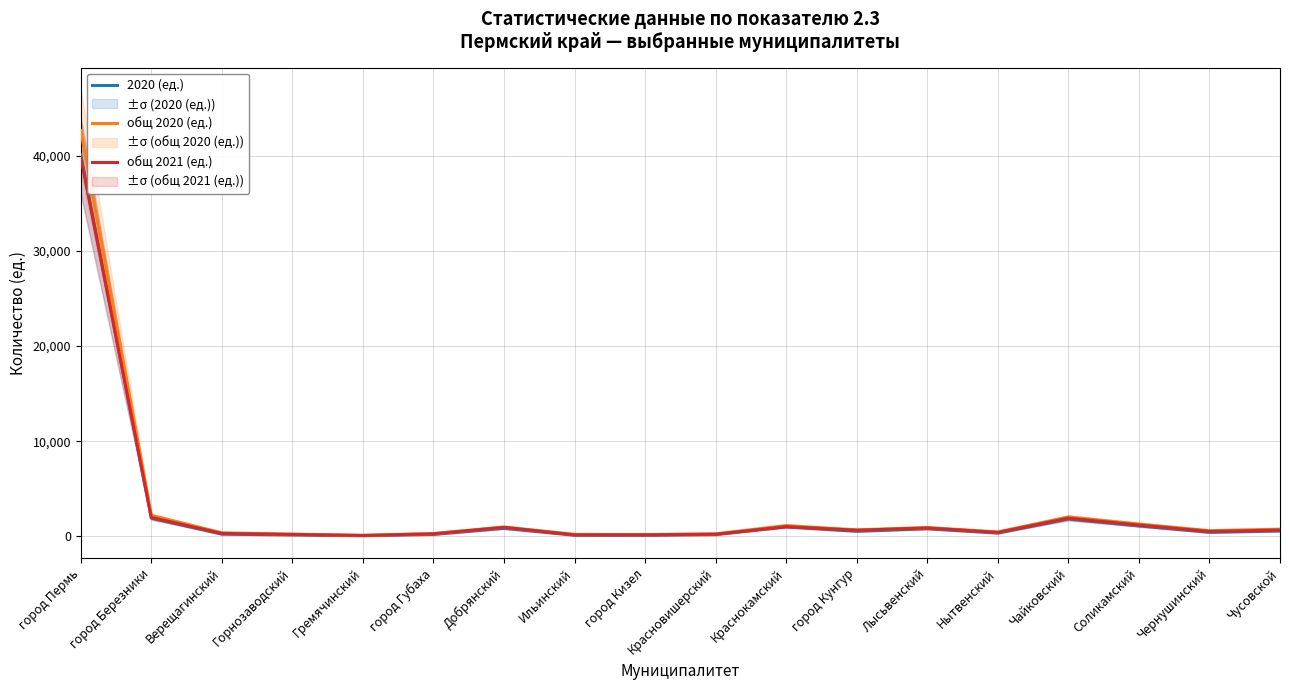

List the series in order of their peak value, lowest first.

общ 2021 (ед.), 2020 (ед.), общ 2020 (ед.)